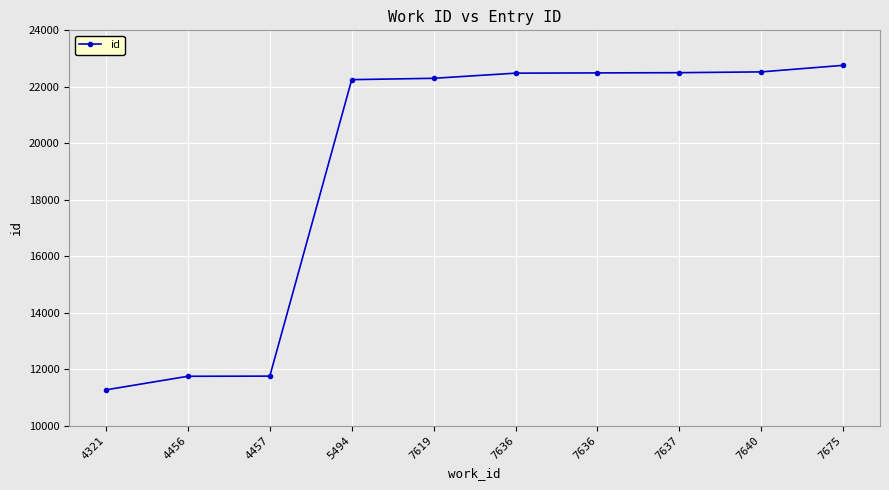

The value at 4456 is 17771. True or false?

False